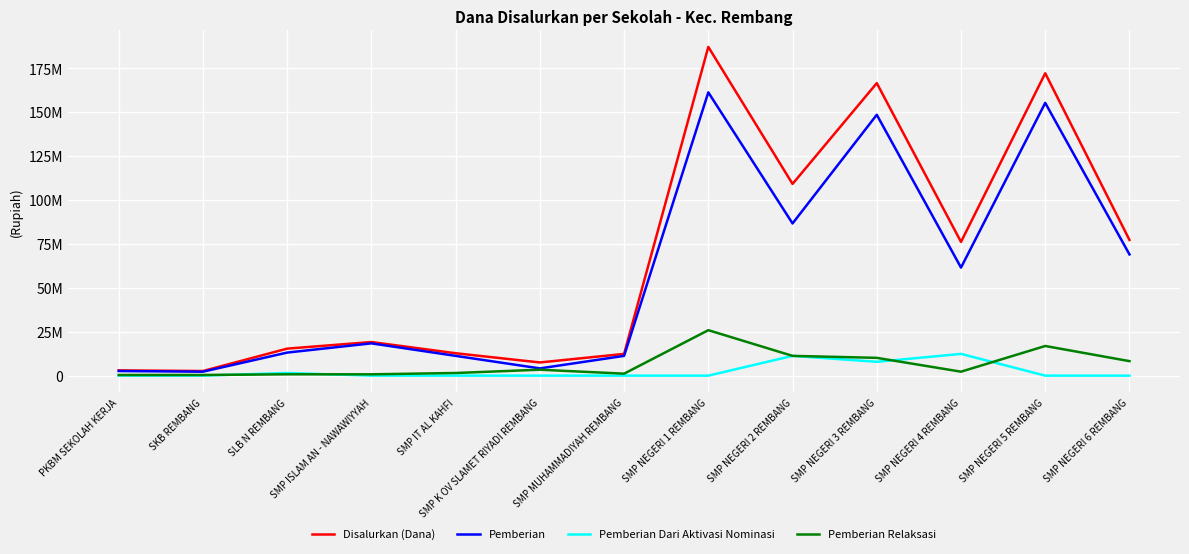

What are all the series names shown in the legend?

Disalurkan (Dana), Pemberian, Pemberian Dari Aktivasi Nominasi, Pemberian Relaksasi